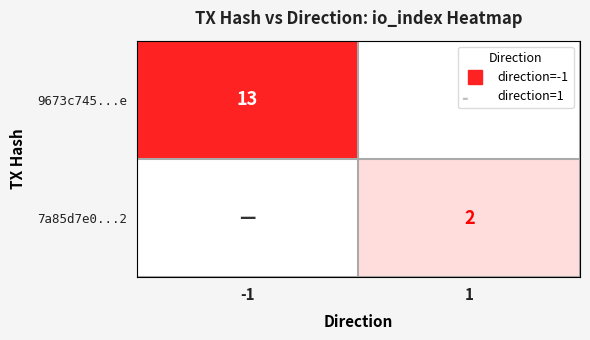

What is the sum of all 9673c745...e values?

13